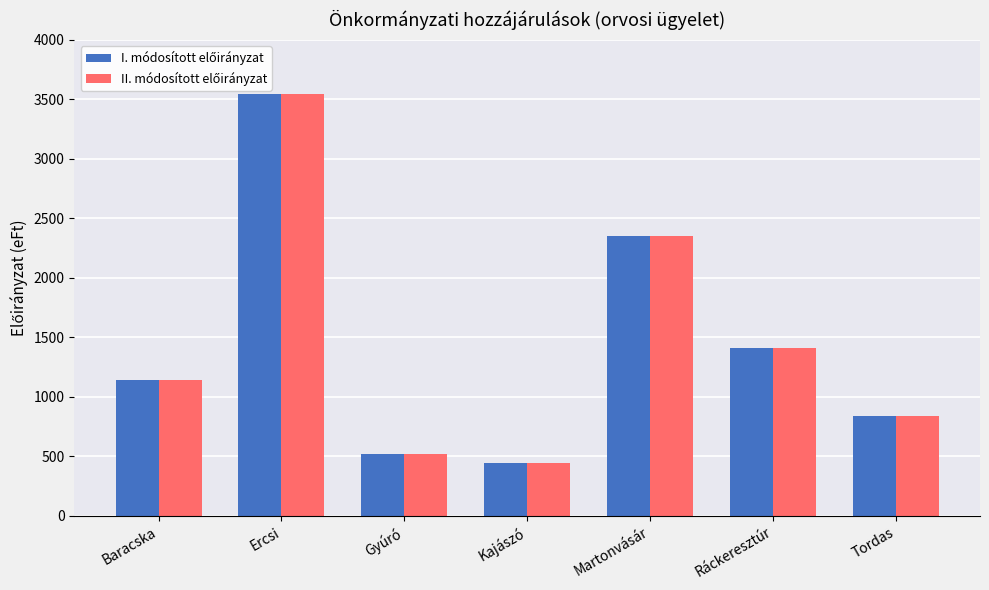

How many bars are there in total?

14